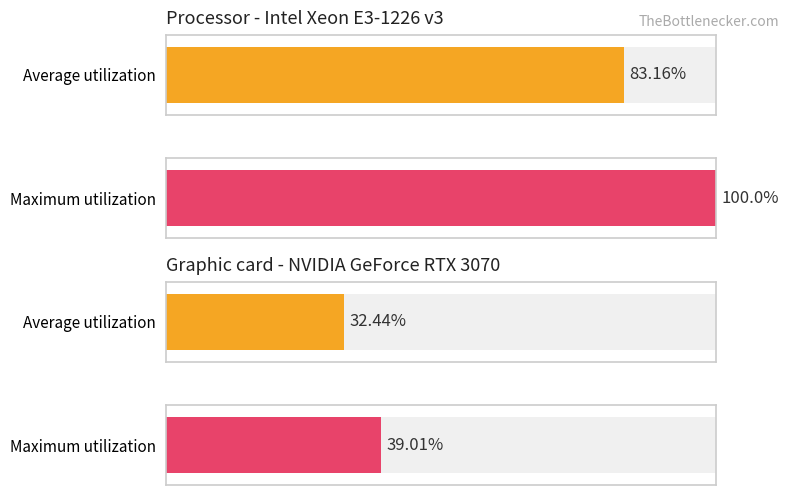

What are all the series names shown in the legend?

Average utilization, Maximum utilization